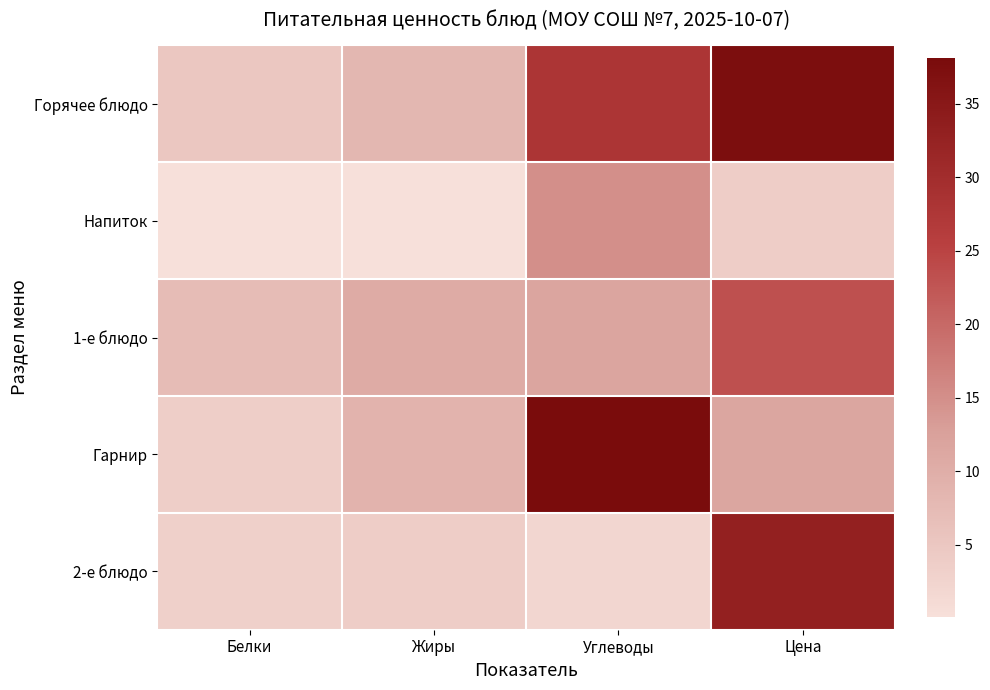

Reading left to right, what are all the values shown in this chart?

Горячее блюдо: Белки=5.0	Жиры=8.1	Углеводы=27.9	Цена=37.5
Напиток: Белки=0.2	Жиры=0.1	Углеводы=15.0	Цена=3.9
1-е блюдо: Белки=7.1	Жиры=10.6	Углеводы=11.8	Цена=23.2
Гарнир: Белки=3.6	Жиры=8.9	Углеводы=38.1	Цена=11.5
2-е блюдо: Белки=3.3	Жиры=3.9	Углеводы=2.1	Цена=33.0